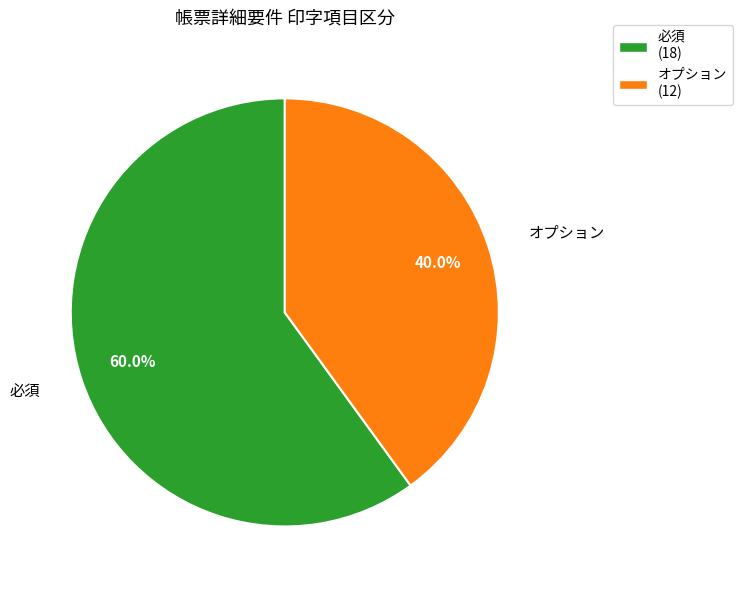

To the nearest percent, what portion does オプション represent?

40%